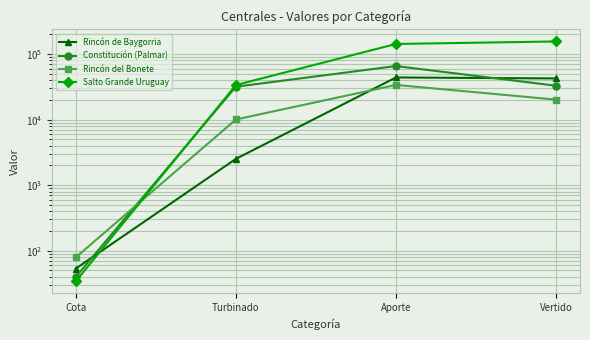

What is the label of the 1st point from the right?

Vertido